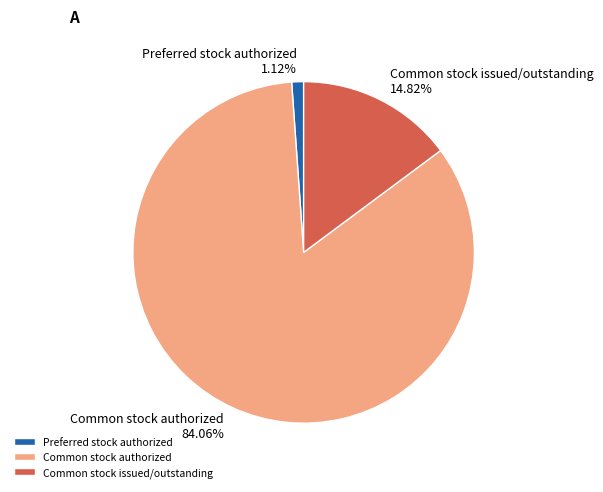

Combined, what portion of the pie is Common stock issued/outstanding and Preferred stock authorized?

15.9%